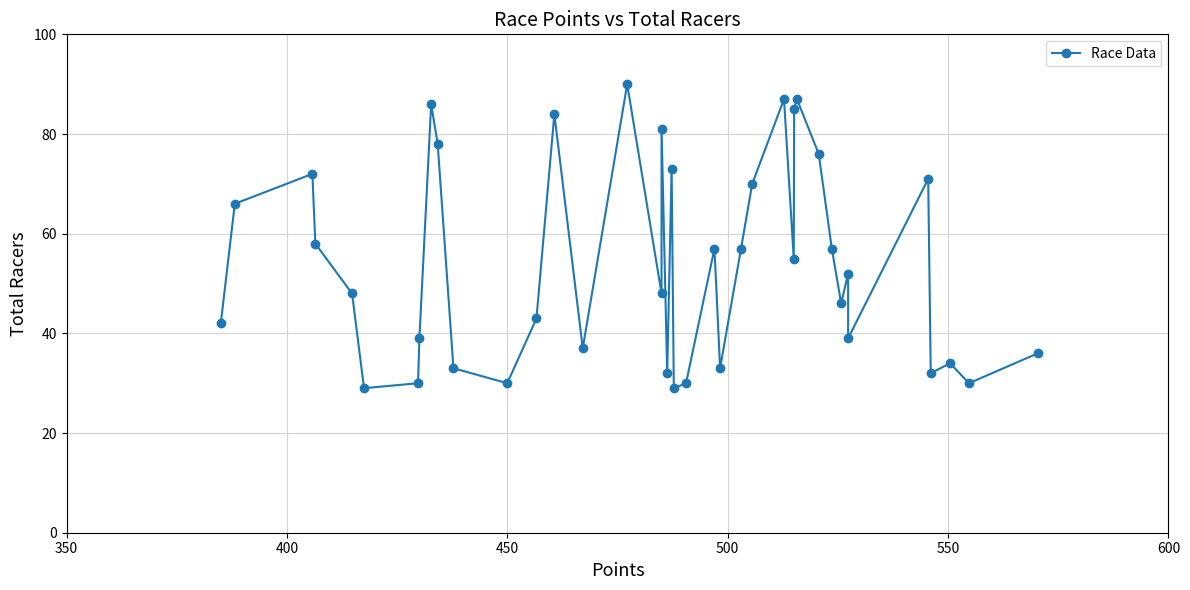

What is the difference between the maximum and minimum values?

61